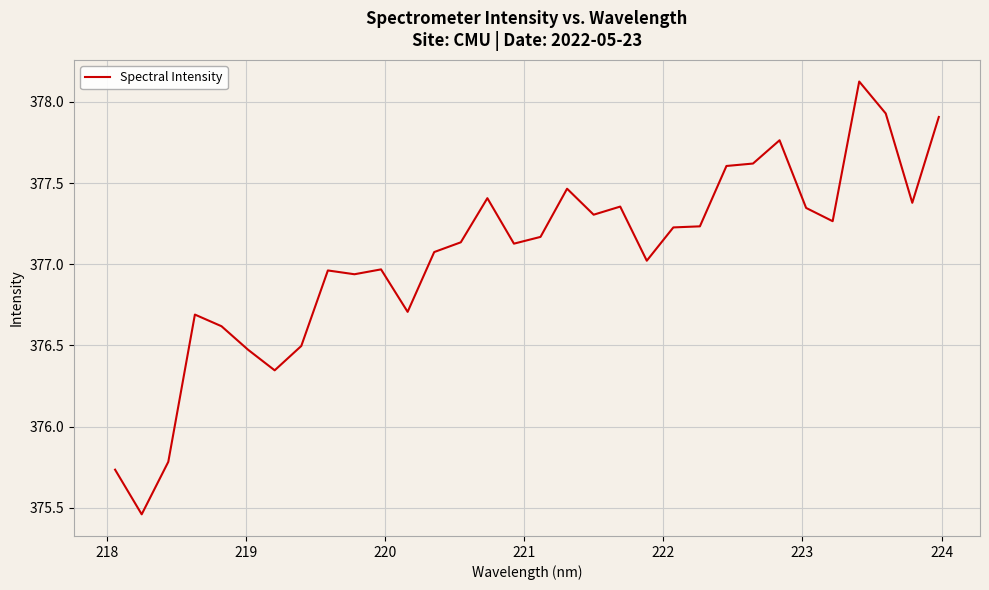

What is the maximum value shown in the chart?

378.1